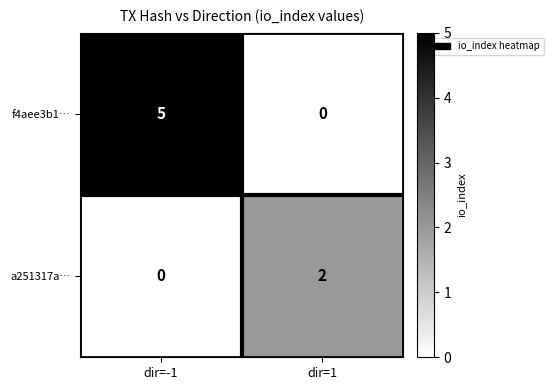

What is the spread (max minus min) of values at dir=-1?

5